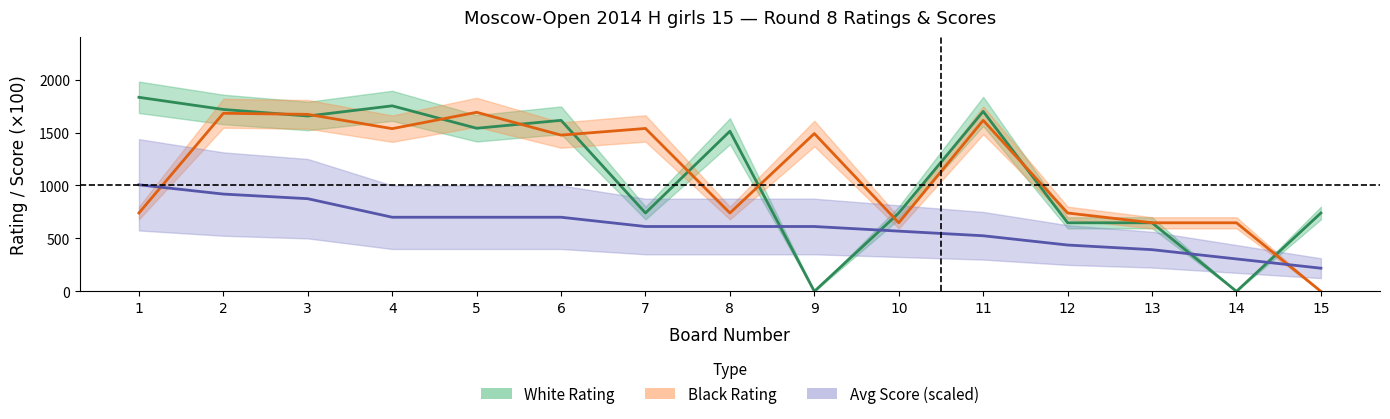

What is the average value of the White Rating series?

1122.6